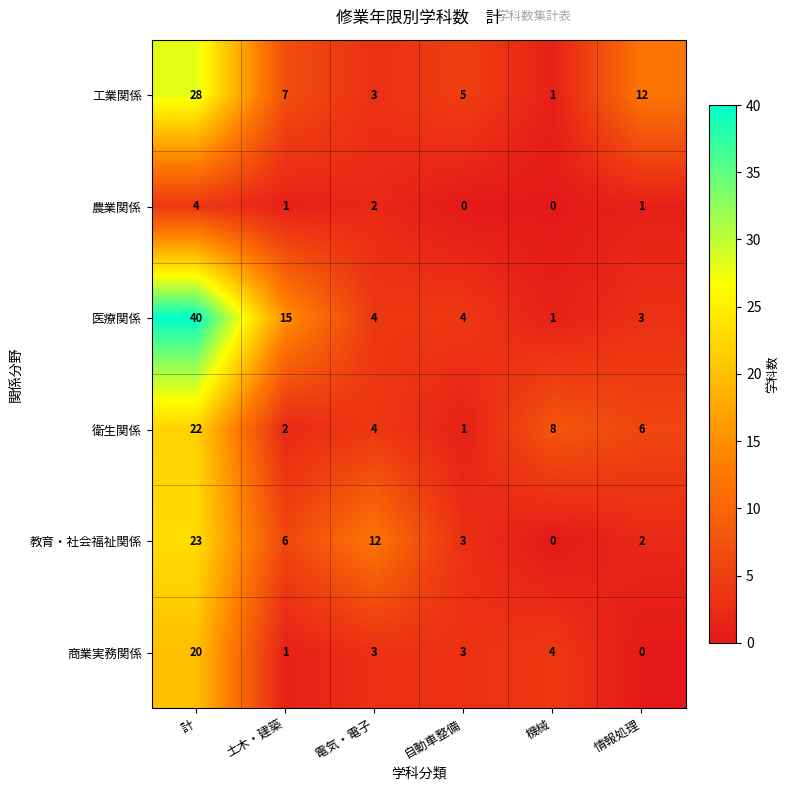

At which label is 商業実務関係 closest to 10?

機械